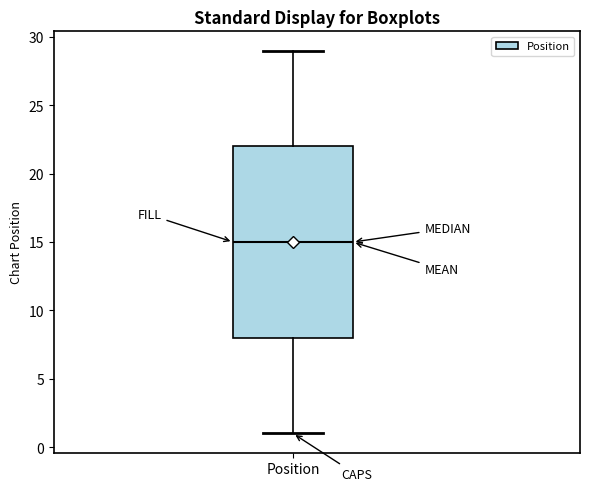

Transcribe this box plot: give where the median line is, the range the box spans, and where the two whiskers end, as read against the y-axis. The values are not printed on the chart, so give them approximately, as read against the axis.

median 15, box 8 to 22, whiskers 1 to 29